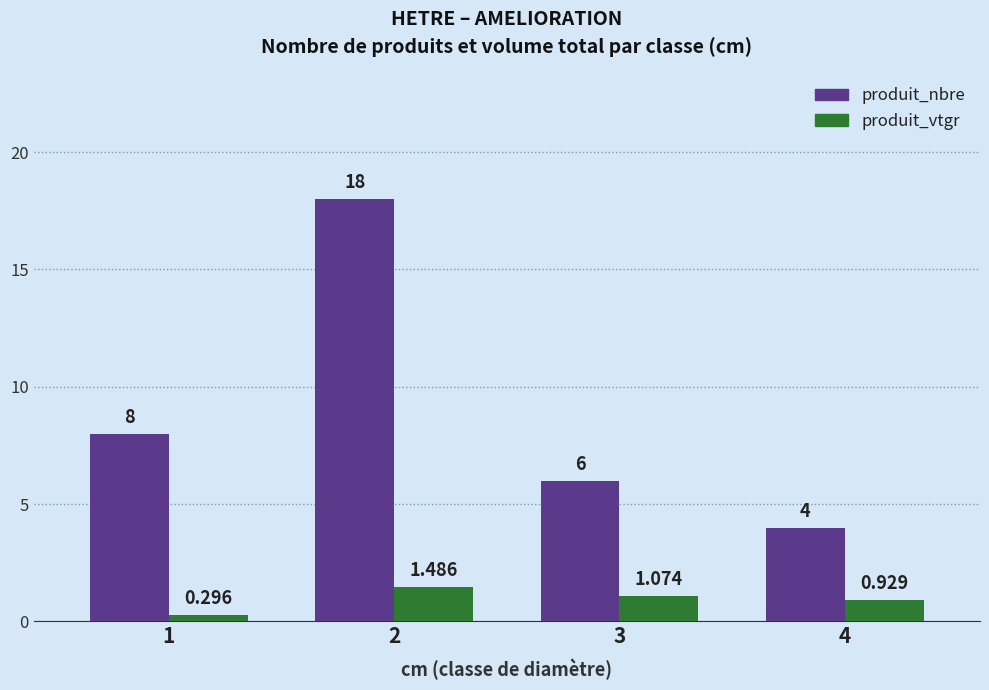

How many series are shown in this chart?

2